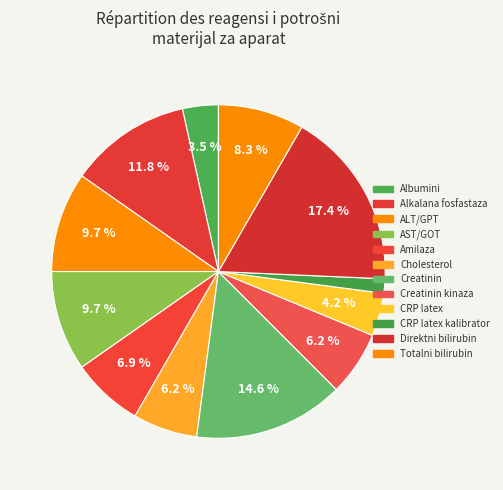

Is there a majority slice in this chart?

No